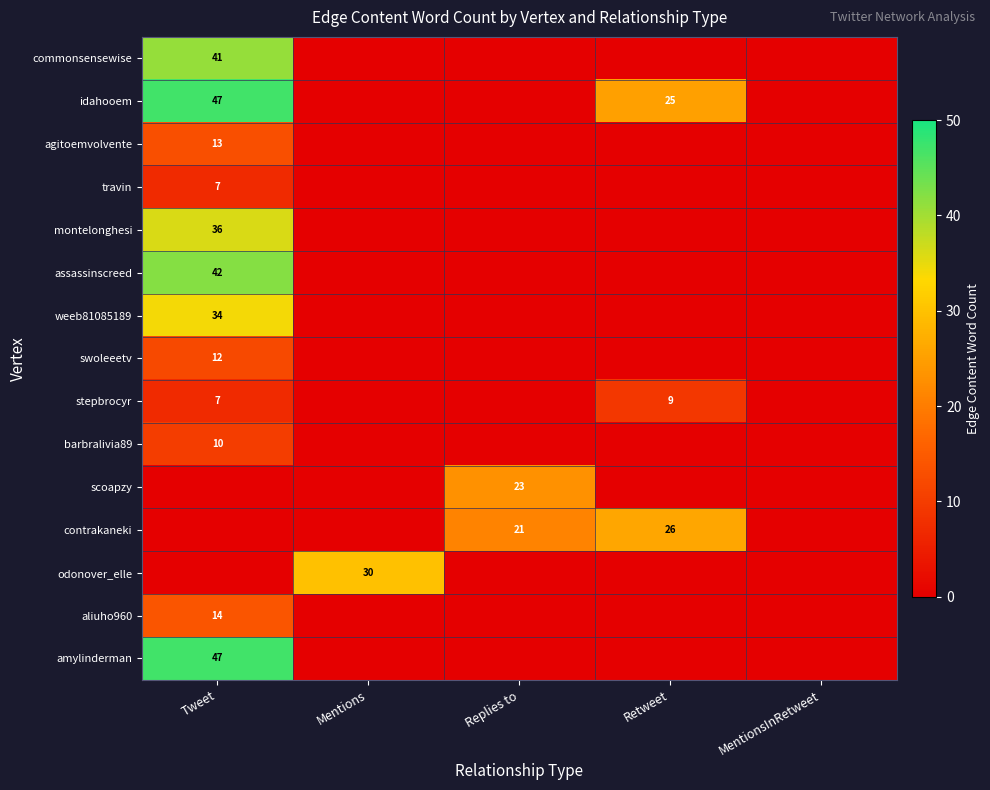

Count the number of data series in this chart.

15